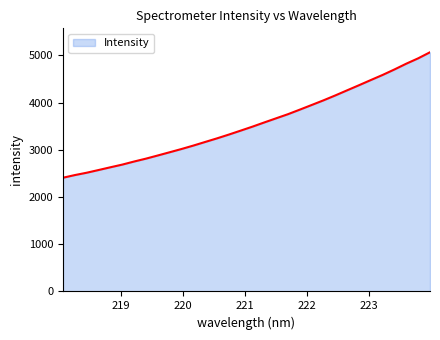

What is the maximum value shown in the chart?

5066.1